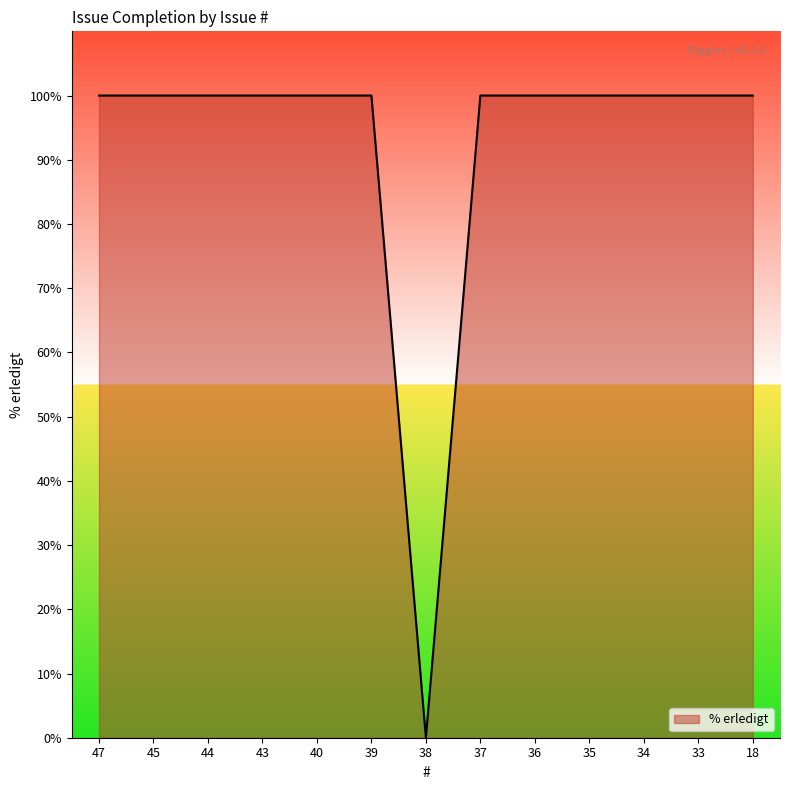

What is the ratio of the value at 37 to the value at 36?

1.0